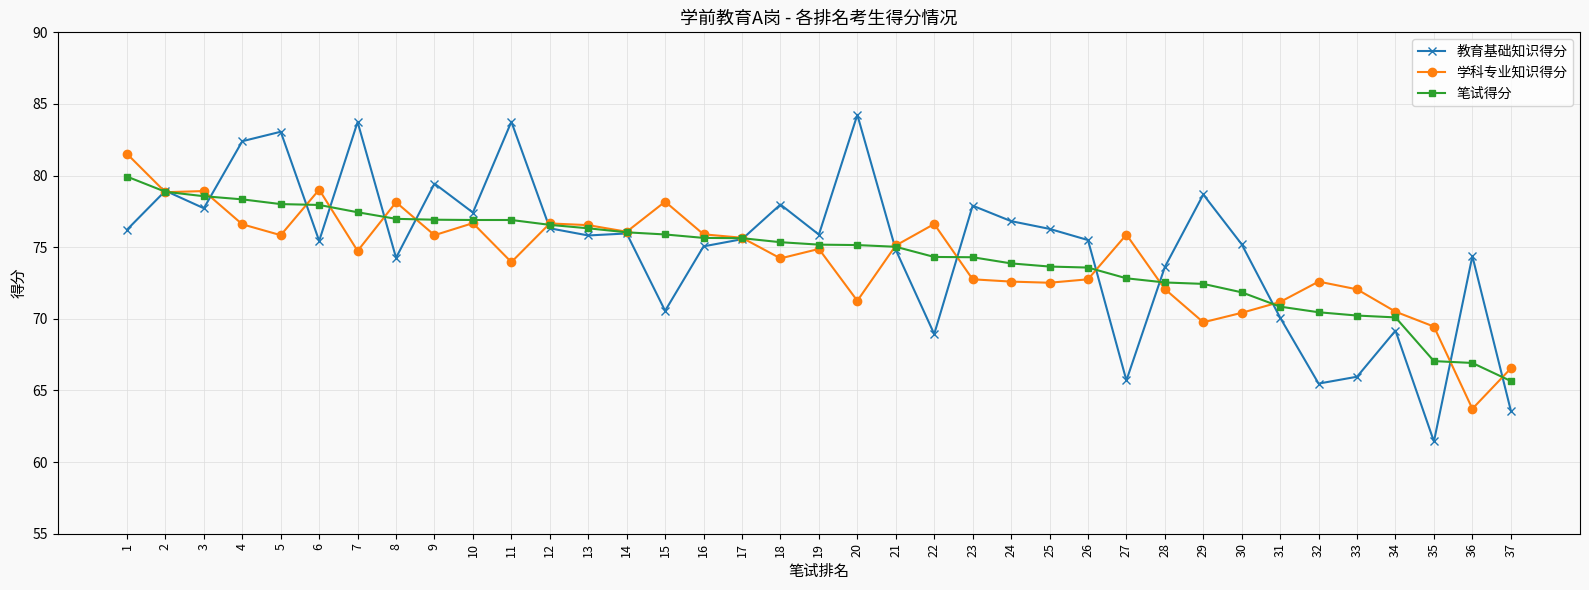

What is the average value of the 教育基础知识得分 series?

75.0